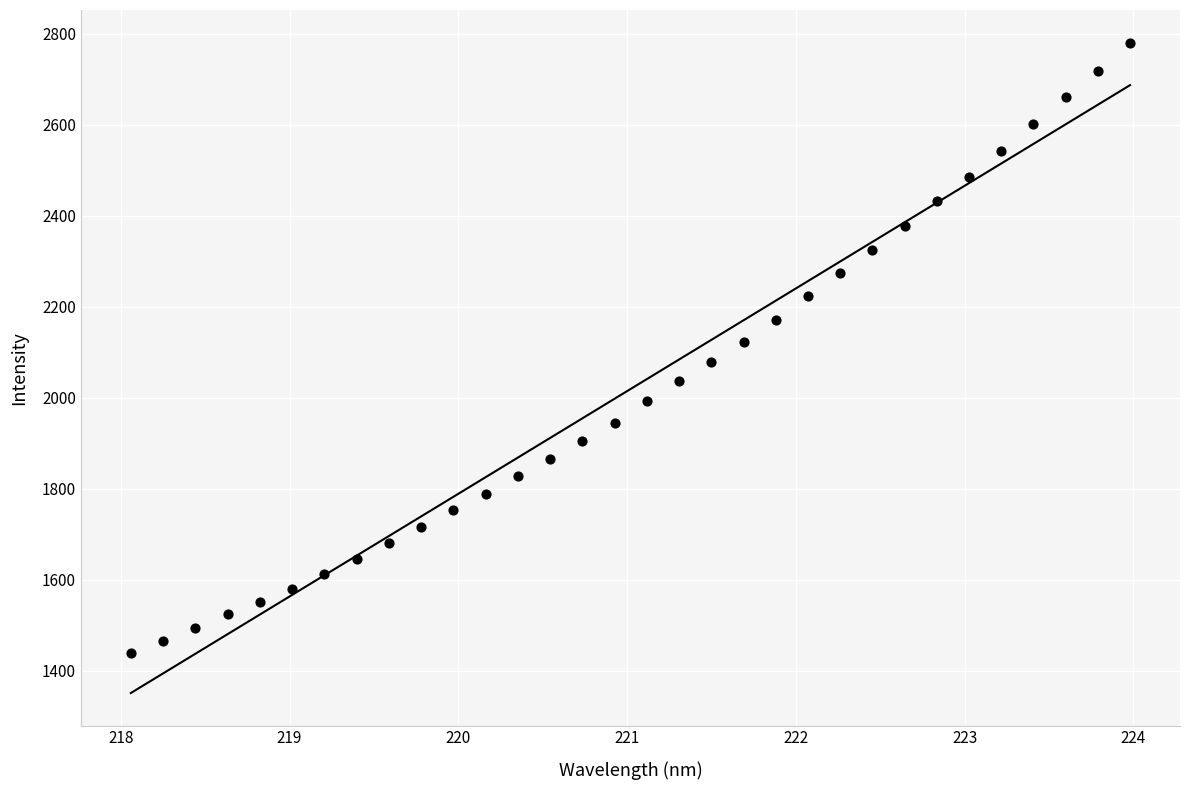

What is the range of X values (max minus min)?

5.9